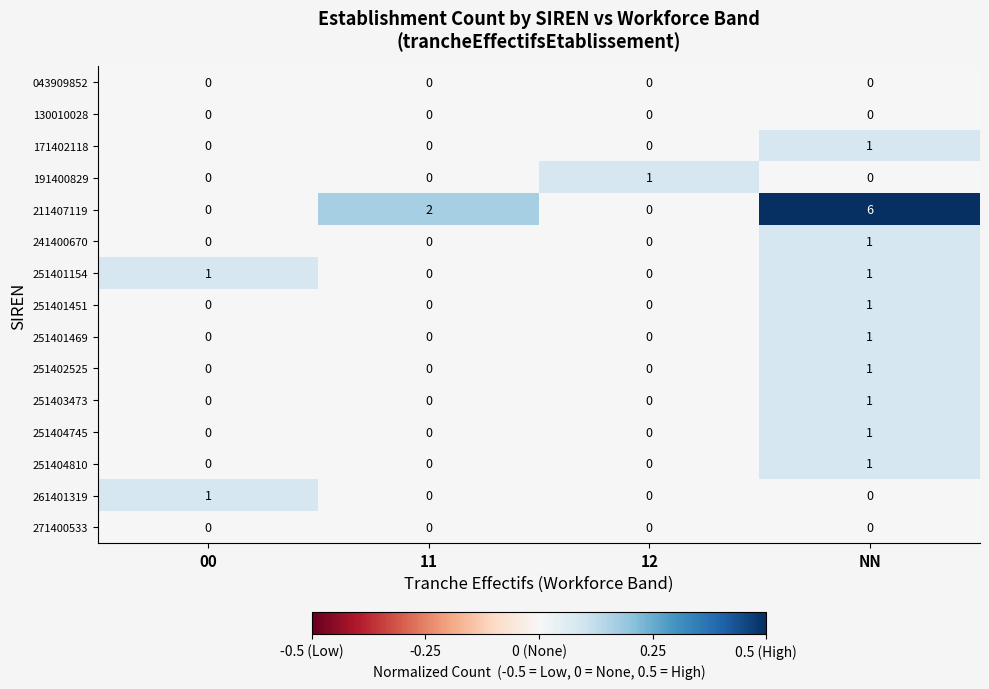

How many distinct data groups are displayed?

15